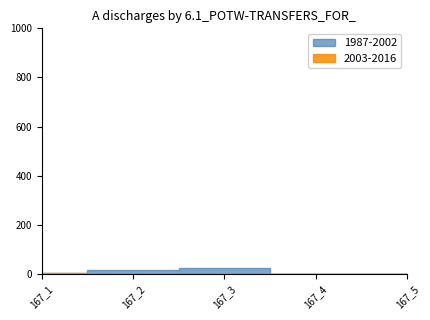

What are all the series names shown in the legend?

1987-2002, 2003-2016